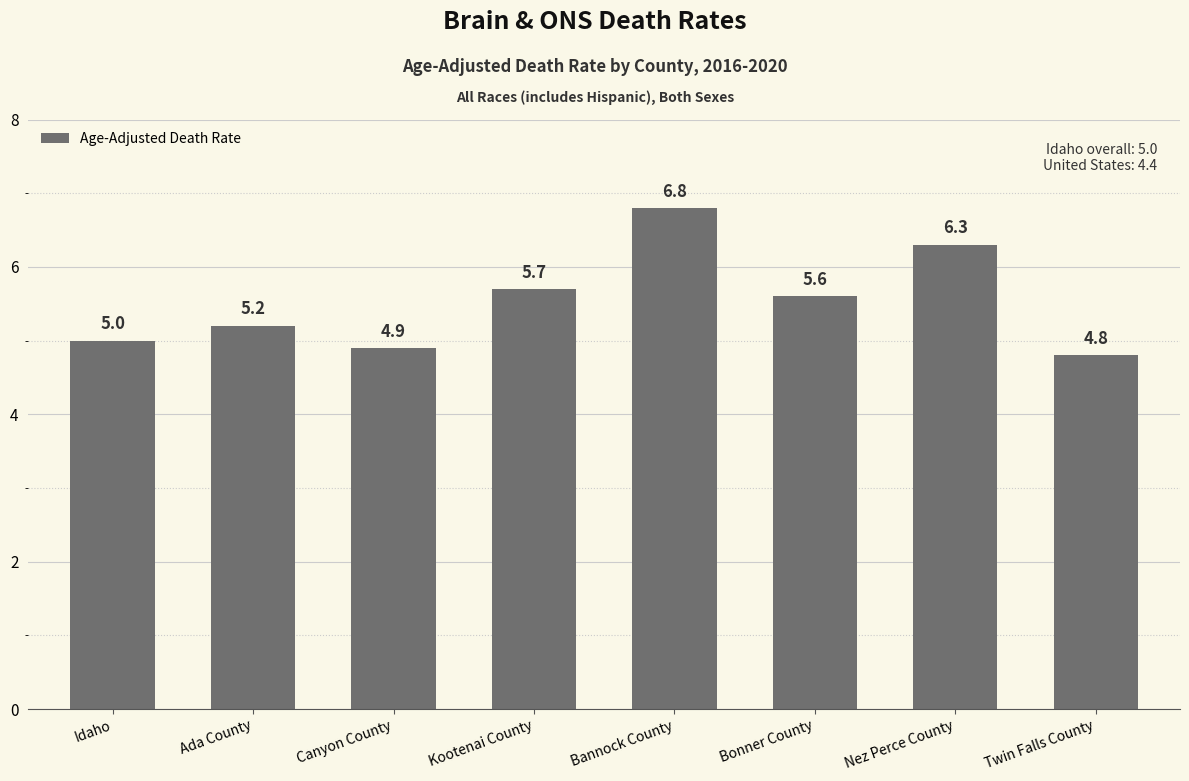

What is the sum of the values at Kootenai County and Bannock County?

12.5